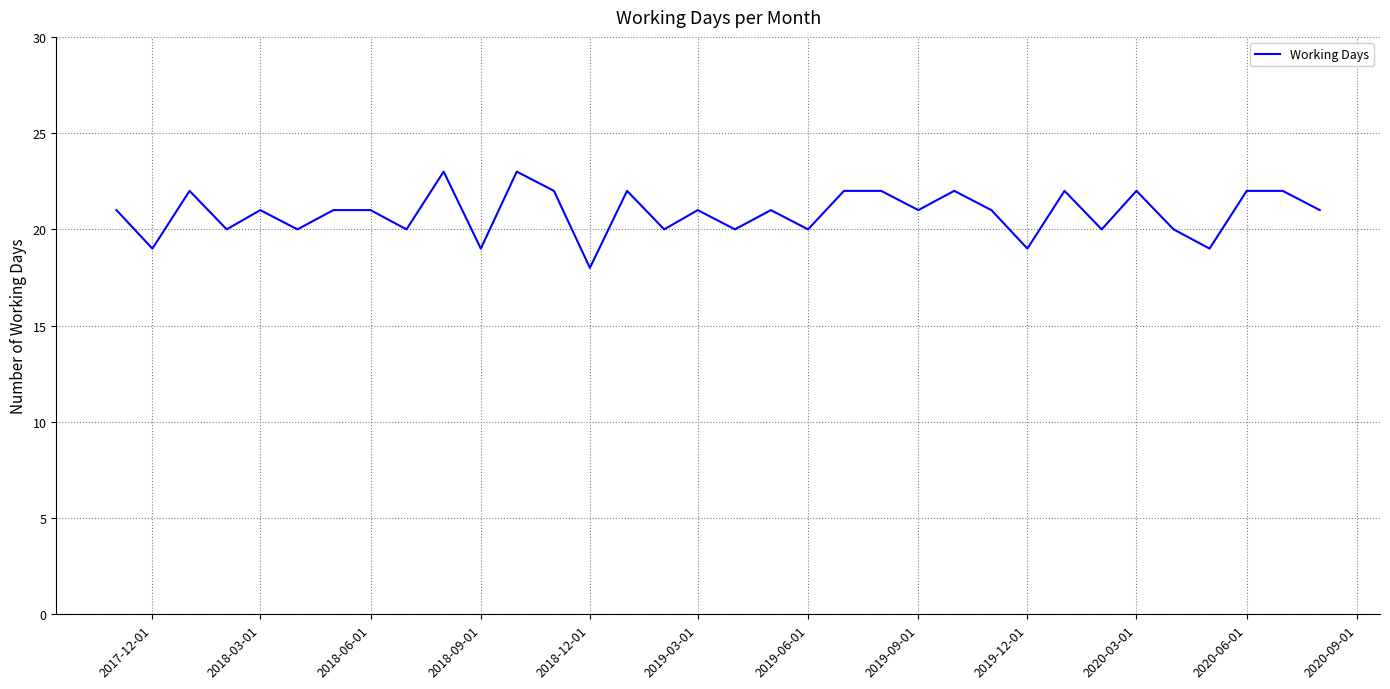

What is the maximum value shown in the chart?

23